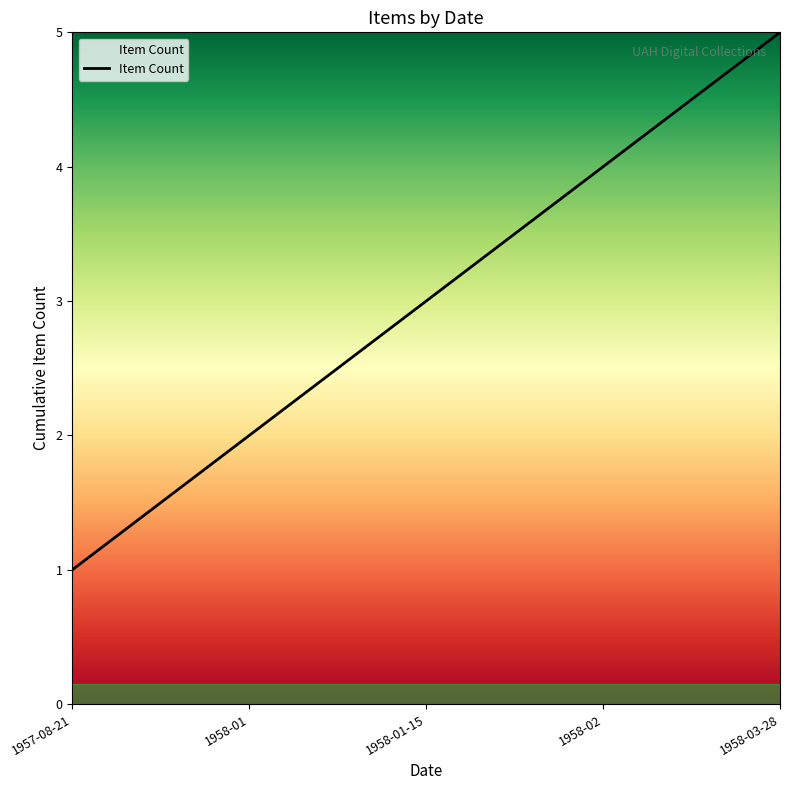

The value at 1958-01-15 is 3. True or false?

True